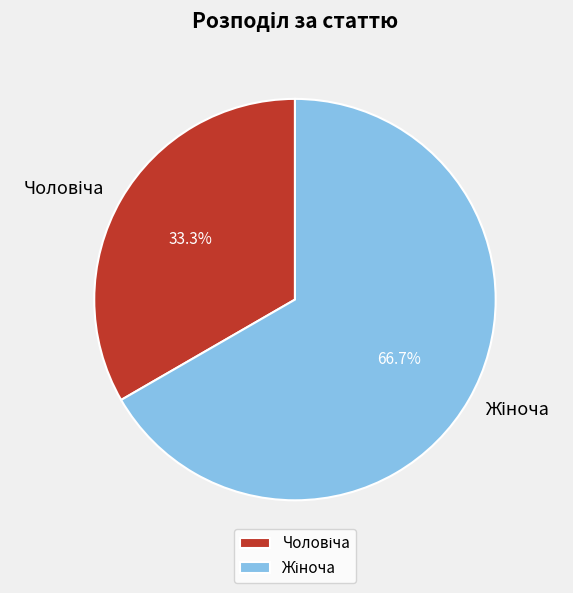

What is the total percentage of Жіноча and Чоловіча?

100.0%